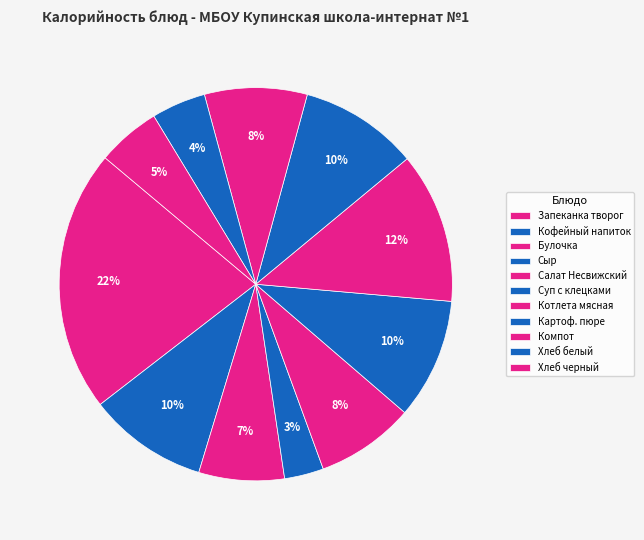

How many slices are in this pie chart?

11